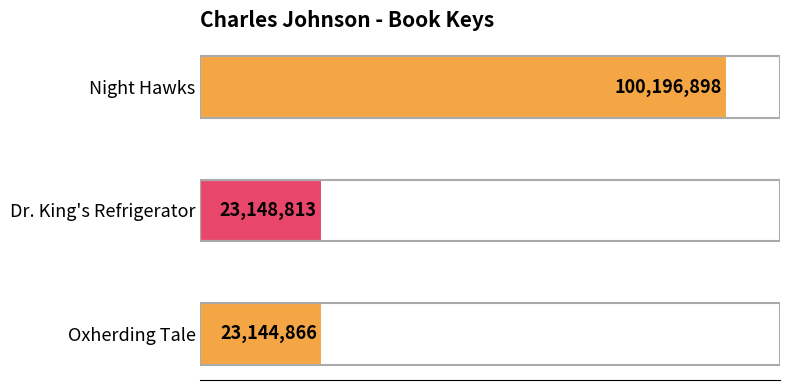

How many bars are there in total?

3